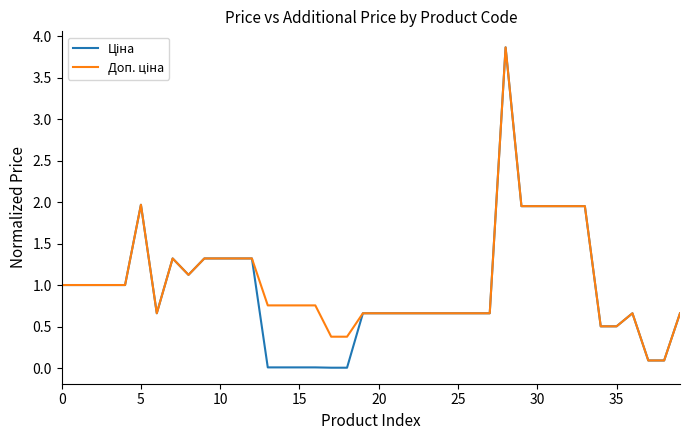

True or false: Доп. ціна and Ціна intersect in this chart.

False